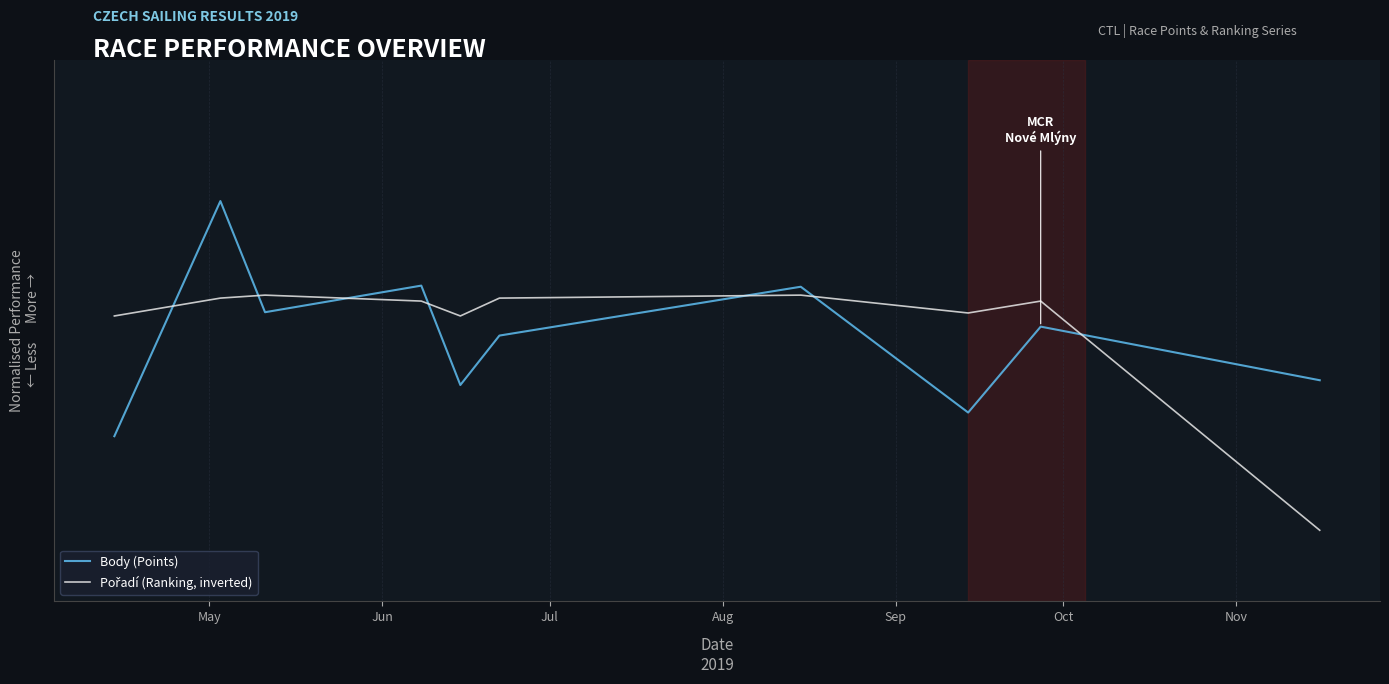

What is the average value of the Body (Points) series?

0.7